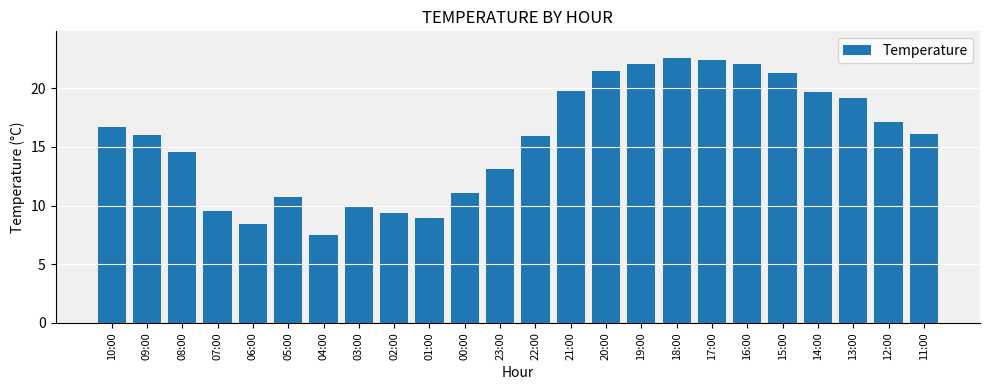

Which label corresponds to the smallest value in the chart?

04:00